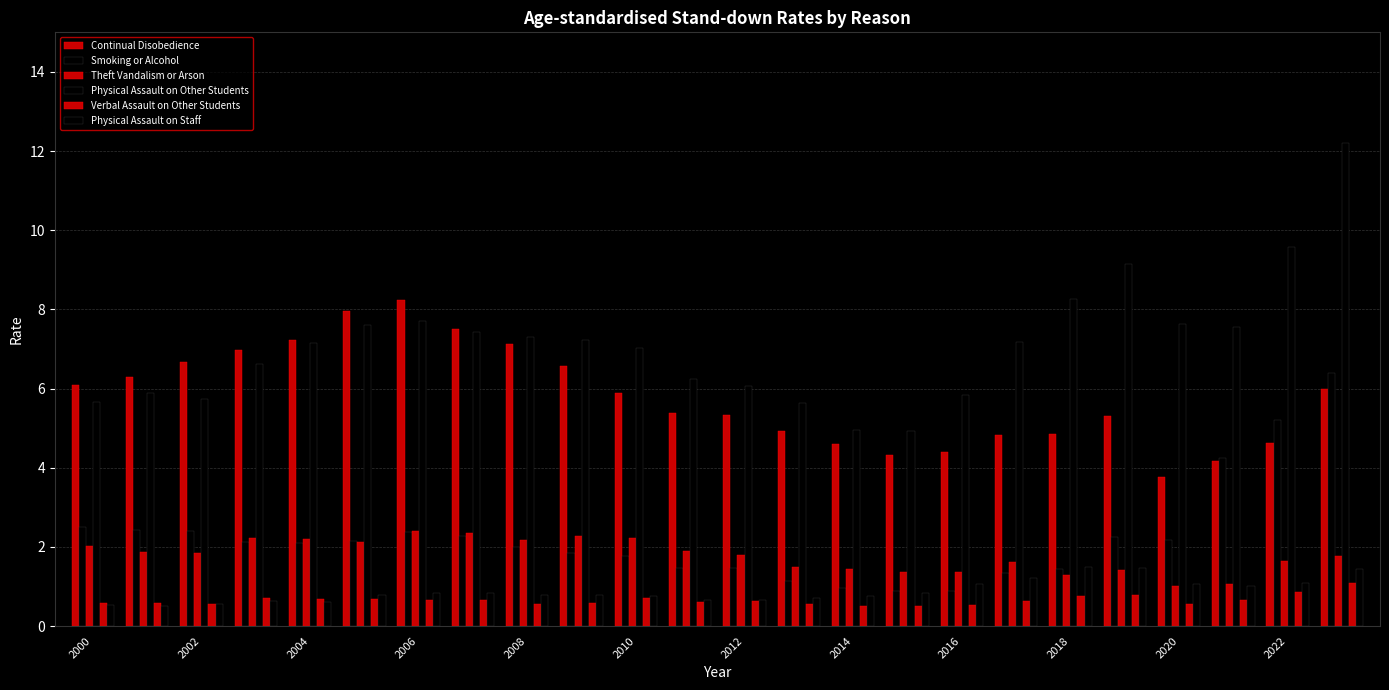

What is the value of the Physical Assault on Staff bar at the 1st from the left?

0.5